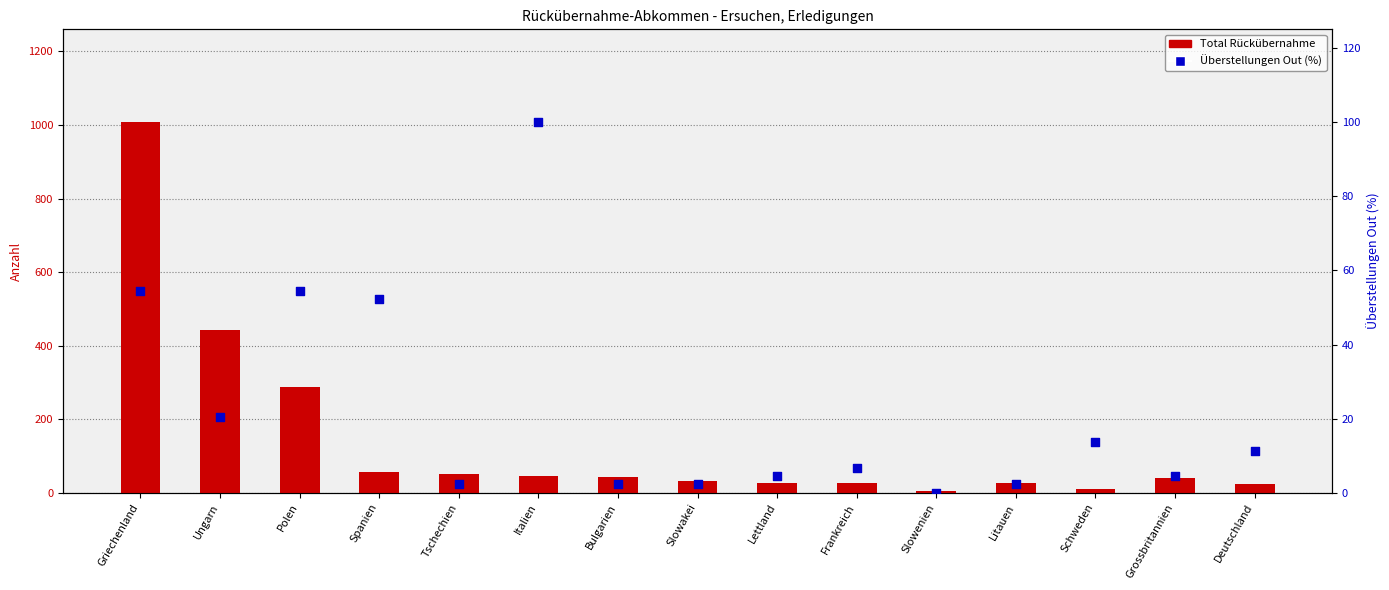

Is the value of Überstellungen Out (%) at Ungarn greater than the value of Total Rückübernahme at Grossbritannien?

No